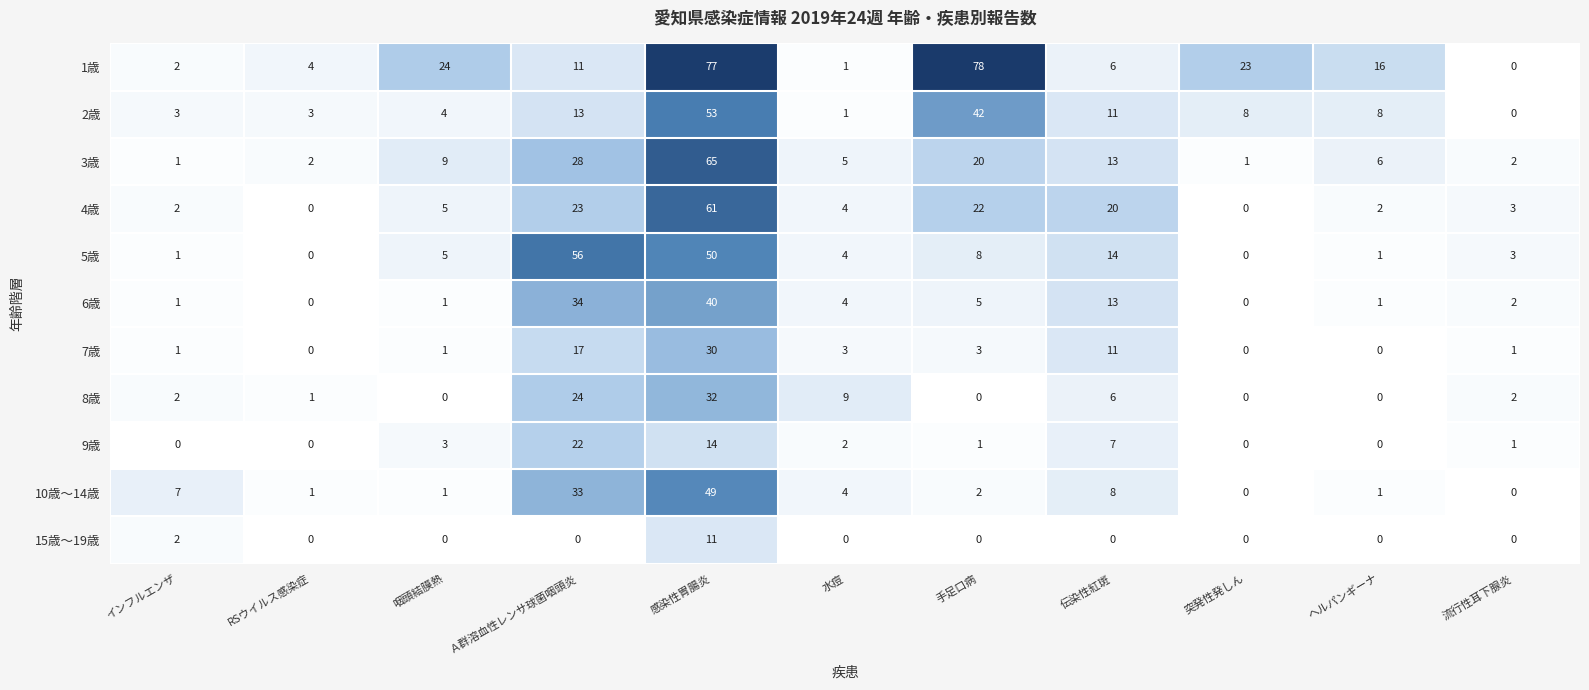

The 8歳 series shows -10 at 突発性発しん. True or false?

False